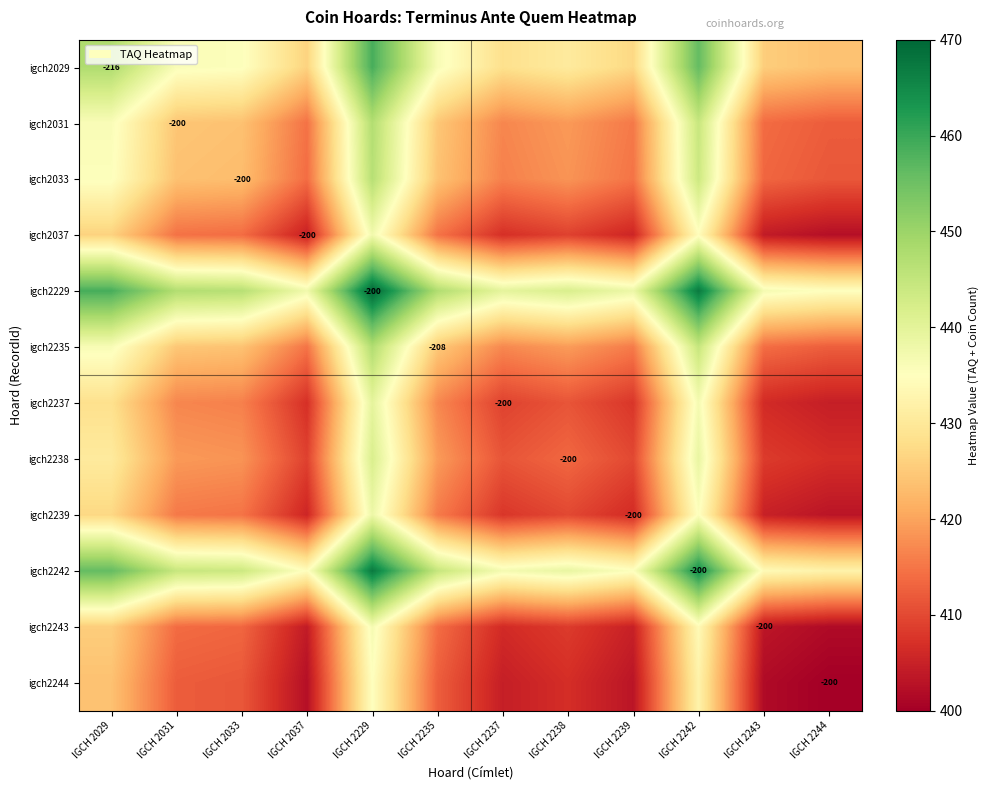

The igch2033 series shows -50.9 at IGCH 2033. True or false?

False